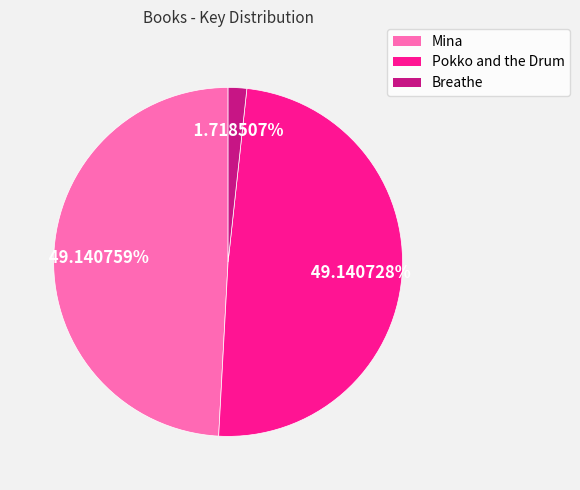

Count the number of slices in the pie.

3